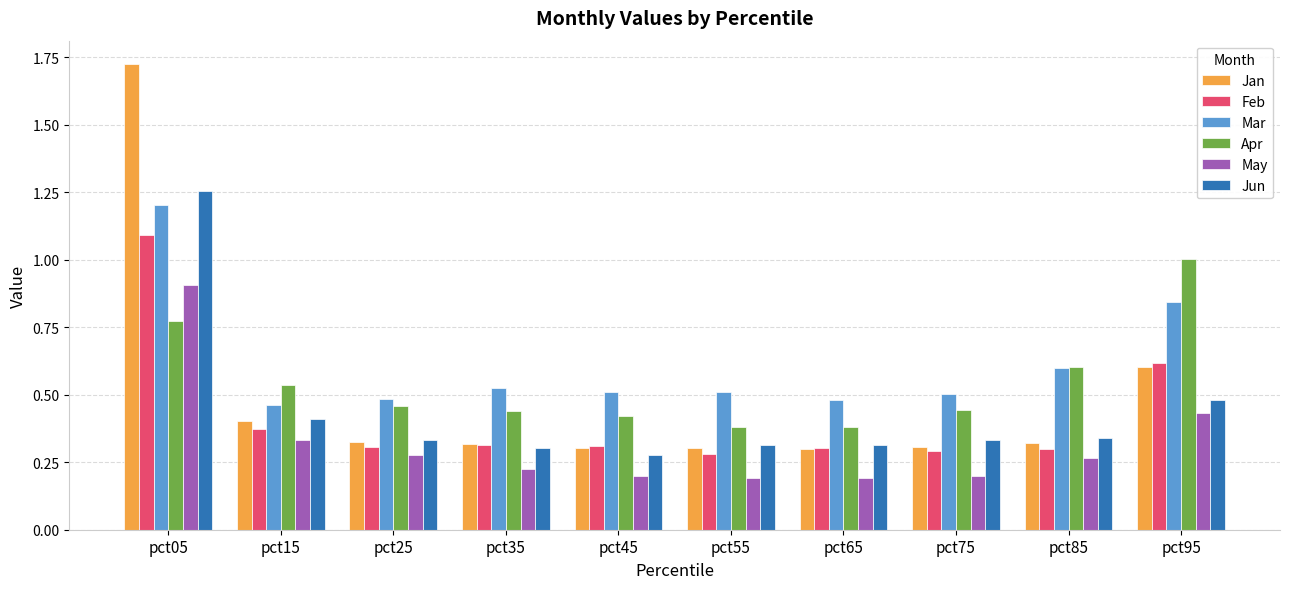

At which category is the sum across all series the highest?

pct05